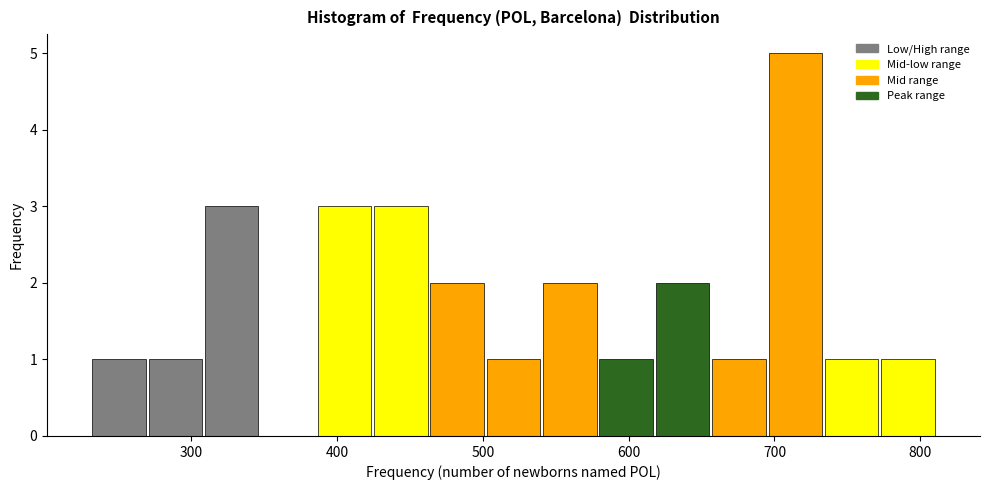

Read against the x-axis, roughly where is the centre of the tallest bar?

710